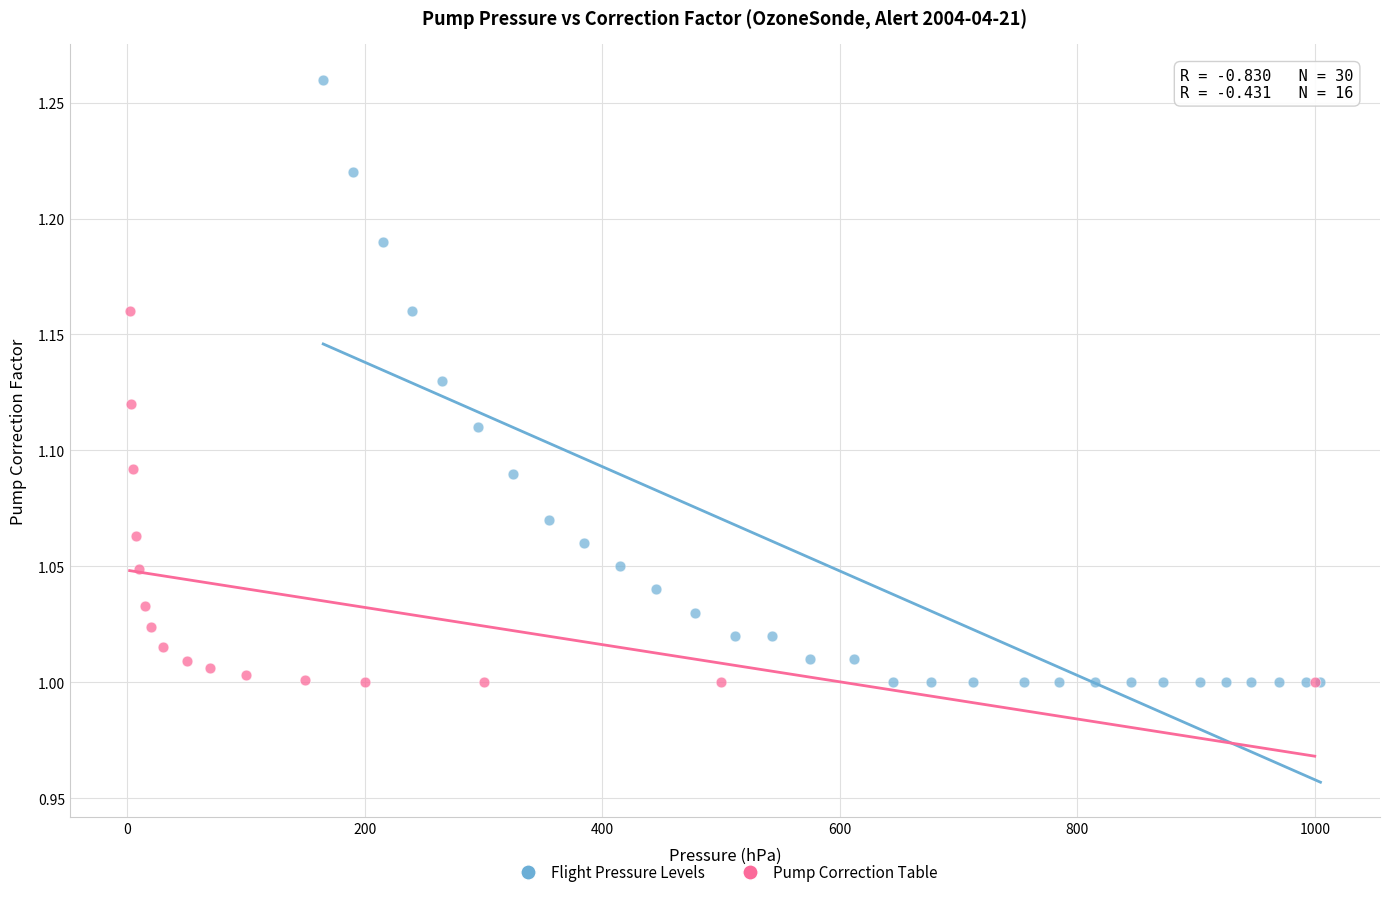

Which series has the widest spread of Y values?

Flight Pressure Levels